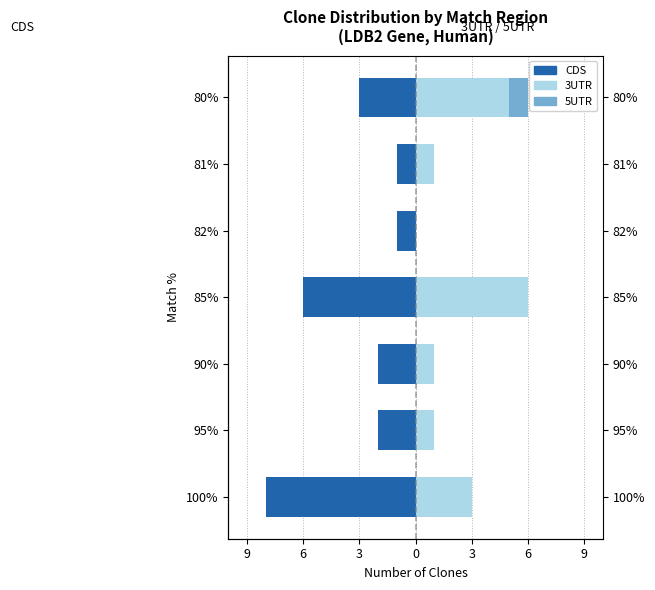

What is the sum of the CDS values at 82% and 100%?

-9